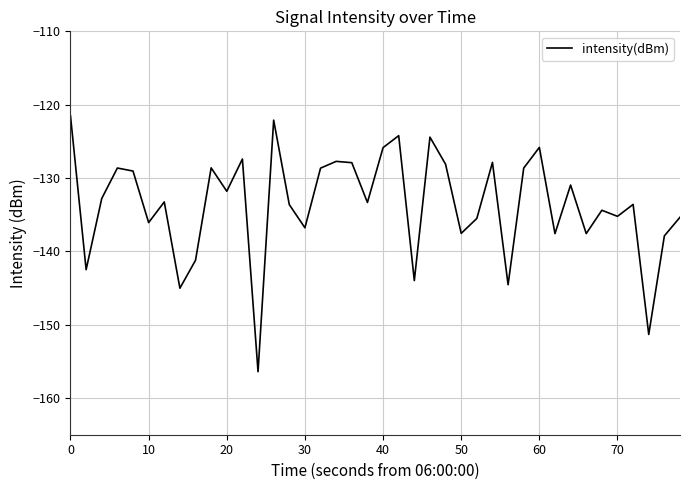

What is the smallest value displayed?

-156.4